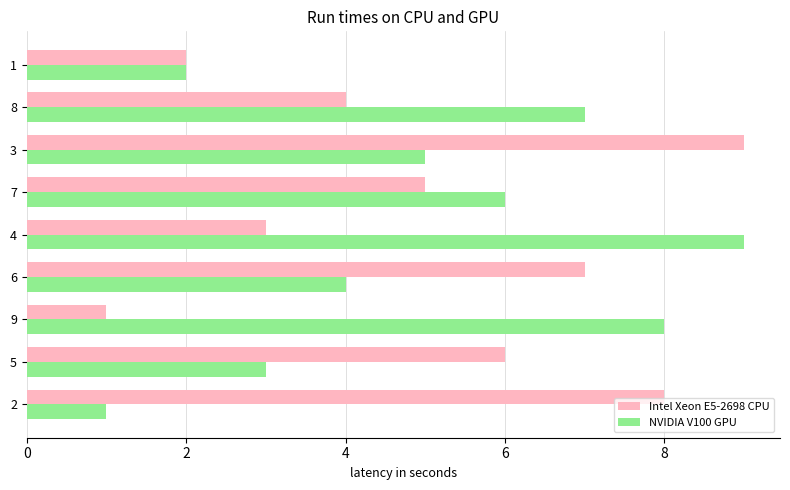

What are all the series names shown in the legend?

Intel Xeon E5-2698 CPU, NVIDIA V100 GPU